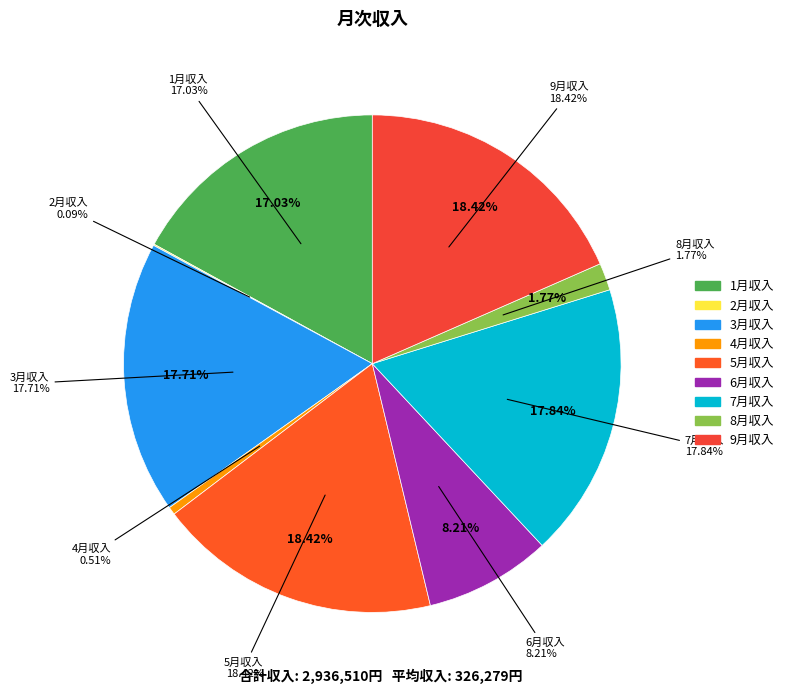

True or false: 4月収入 accounts for 1% of the total.

True